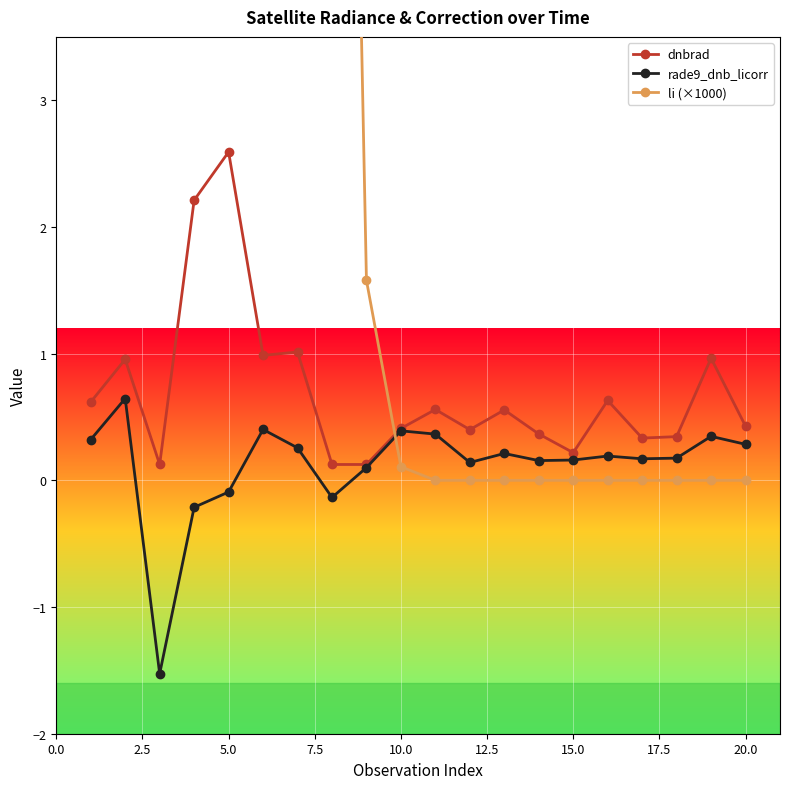

True or false: rade9_dnb_licorr has more than 1 points higher than both neighbors.

True